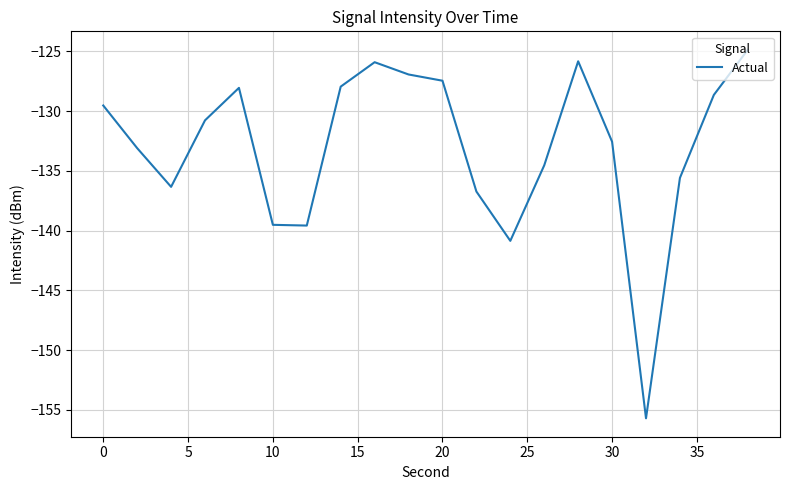

What is the minimum value shown in the chart?

-155.7